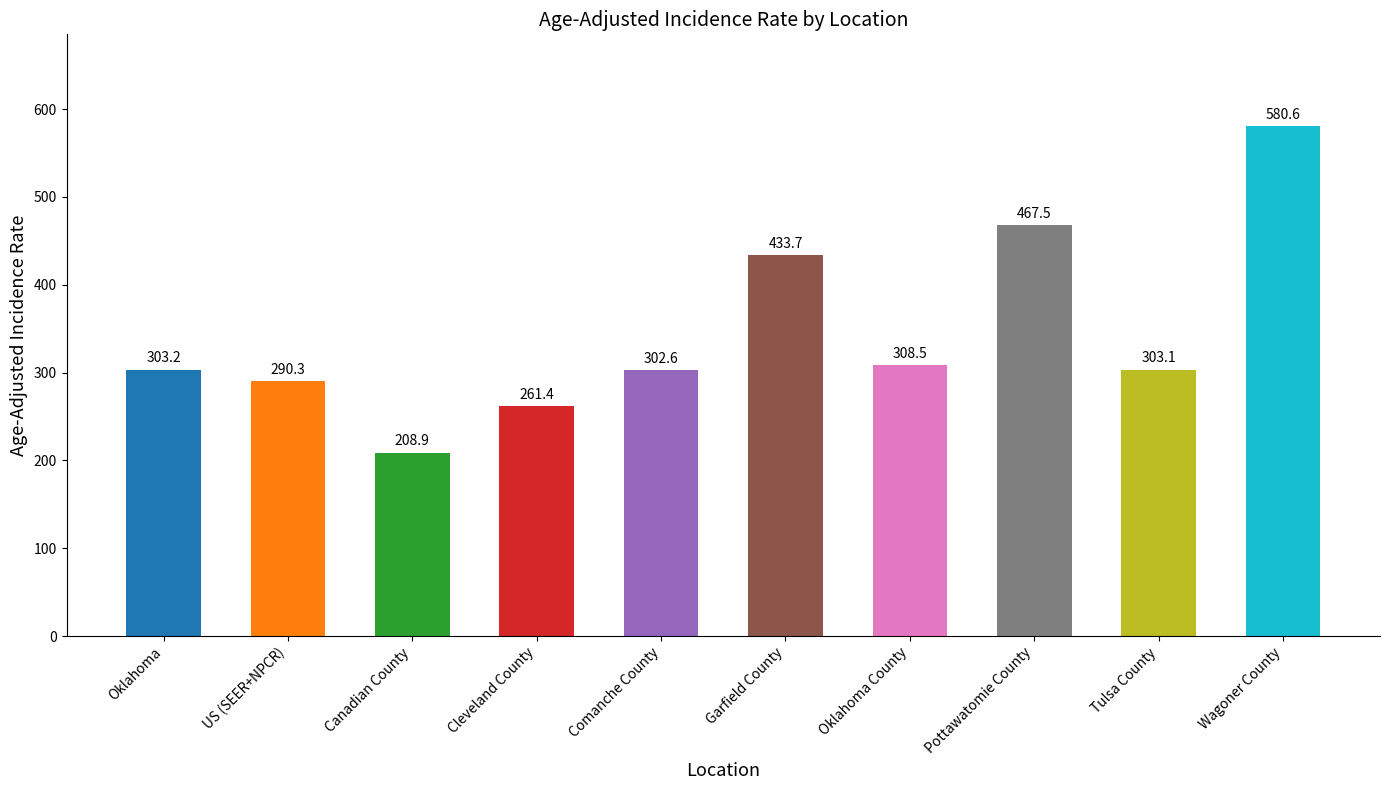

What is the difference between the second highest and second lowest values?

206.1